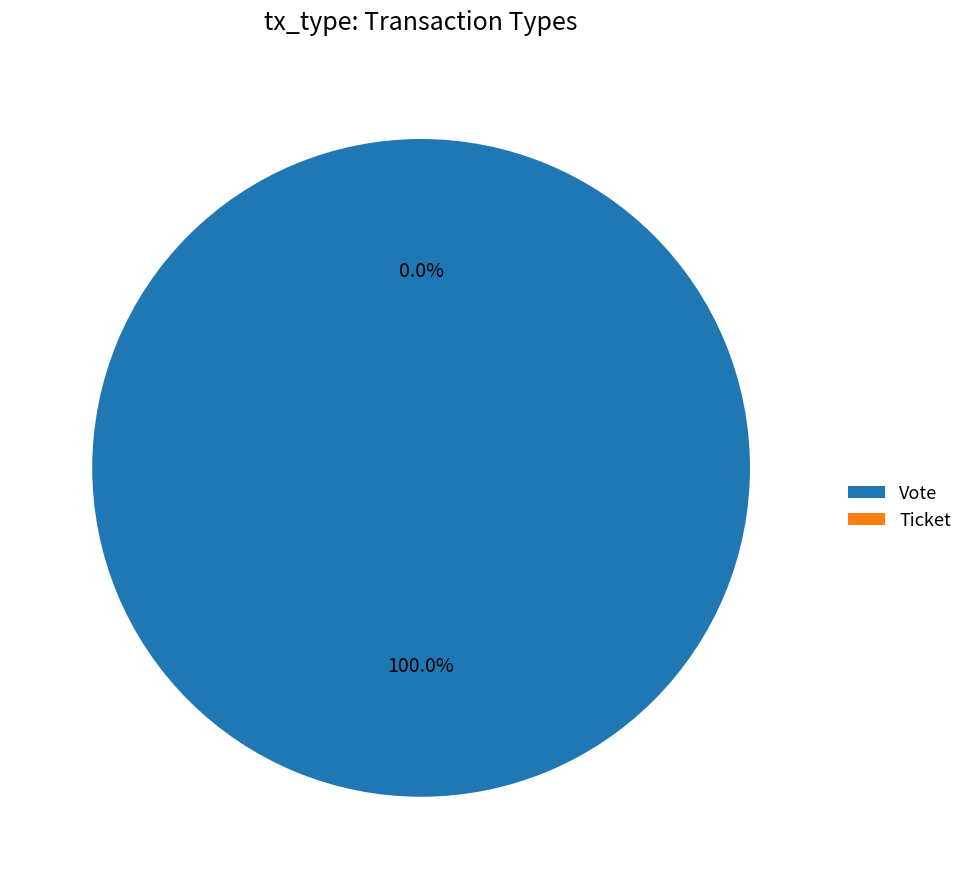

Does any single category account for the majority?

Yes